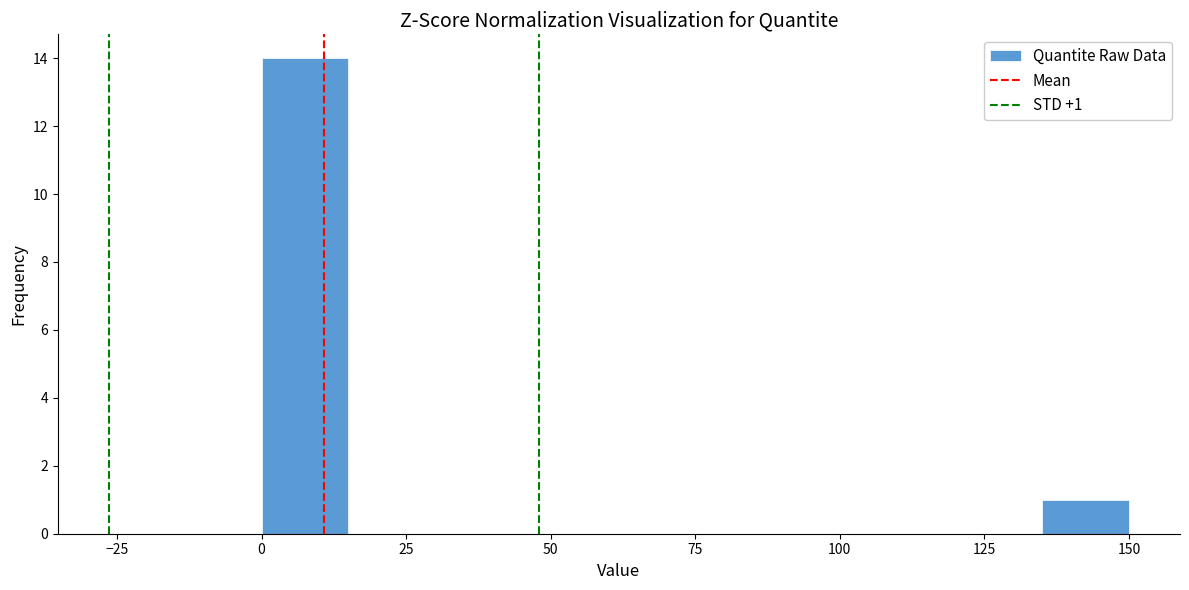

Read against the x-axis, roughly where is the centre of the tallest bar?

10